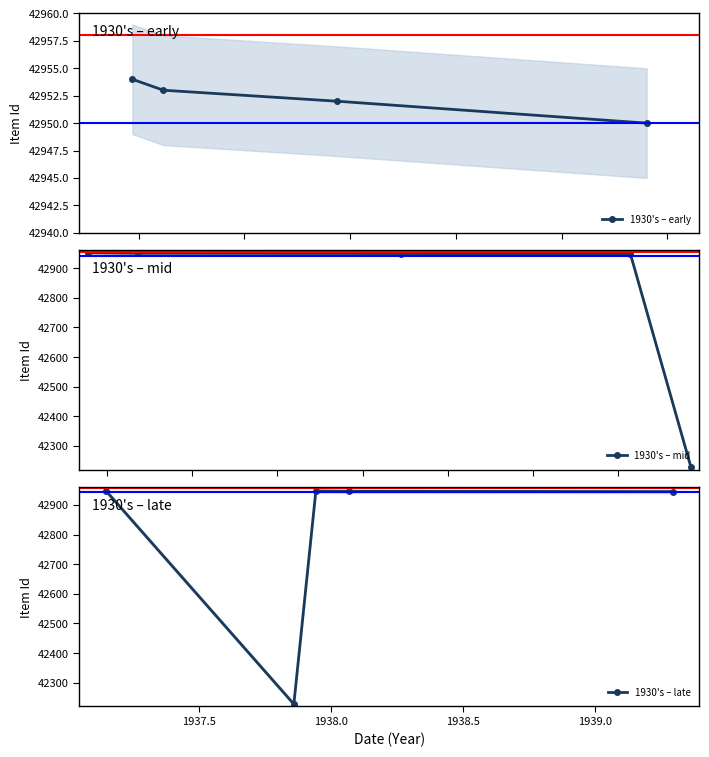

What is the label of the 3rd point from the right?

1937-12-10